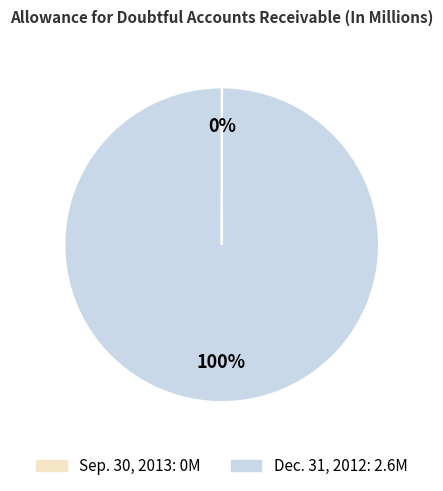

Is it true that Dec. 31, 2012 is 89% of the pie?

False